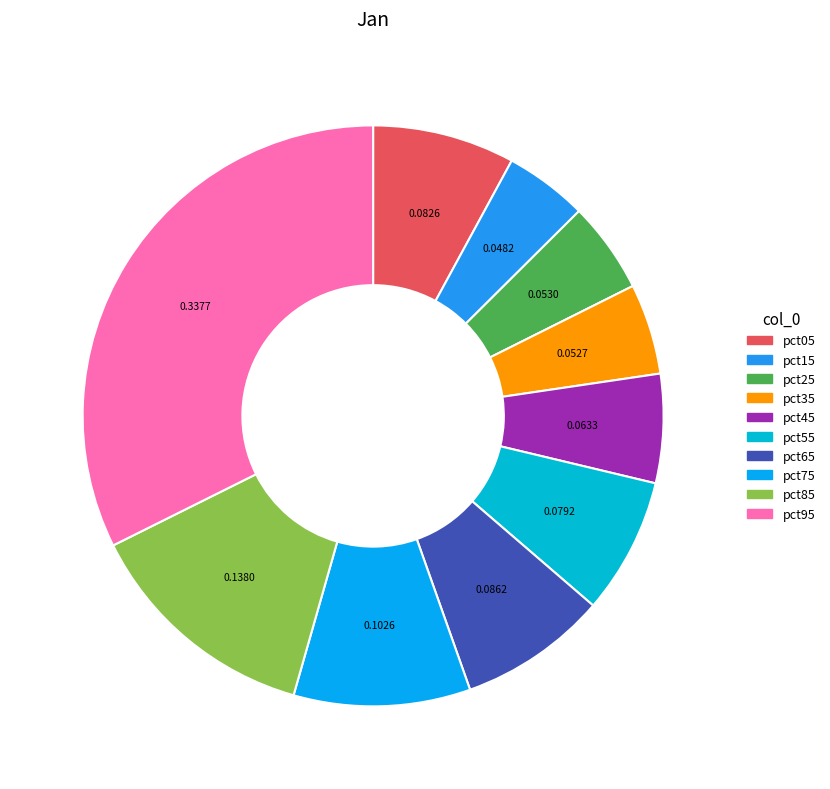

Which slice is the largest?

pct95